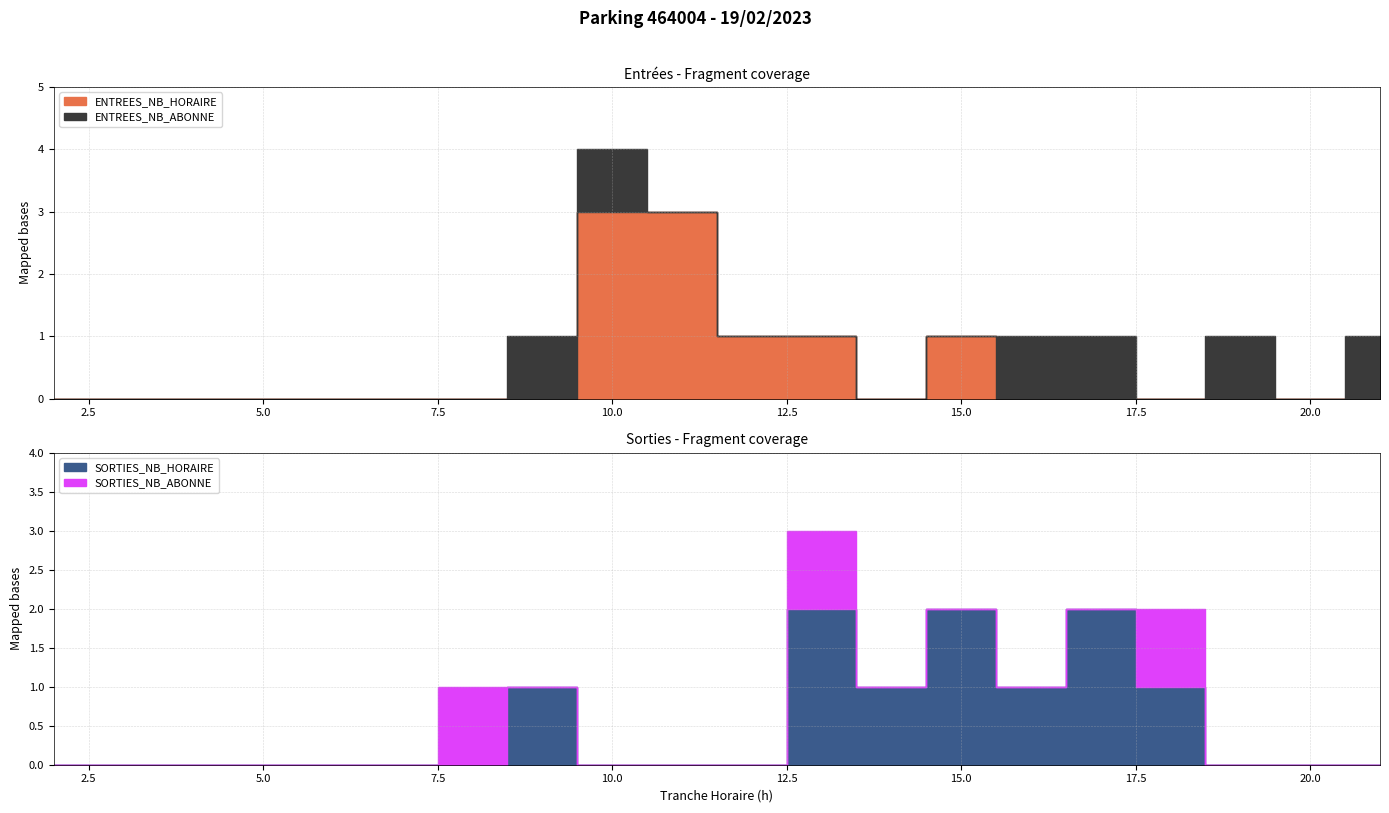

What is the value of the ENTREES_NB_HORAIRE point at the 10th from the left?

3